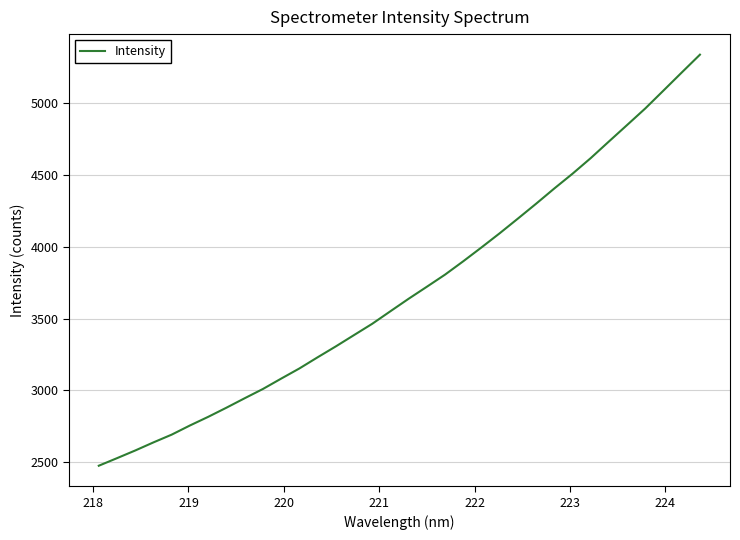

What is the greatest value displayed?

5334.6